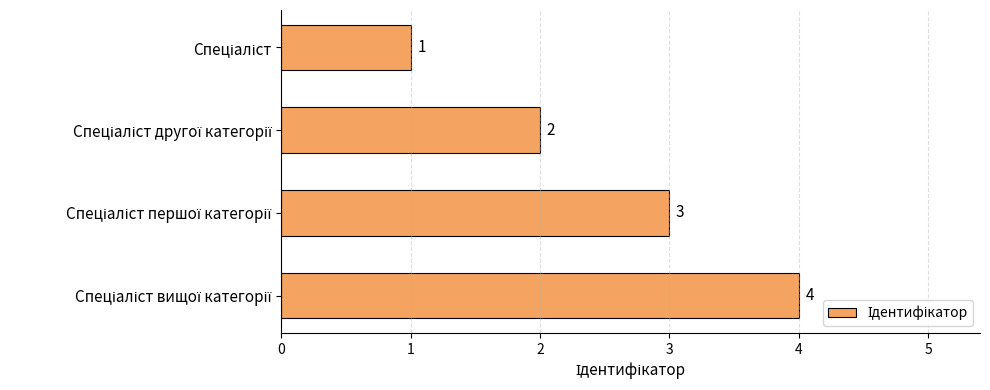

How many values are between 2 and 4?

3